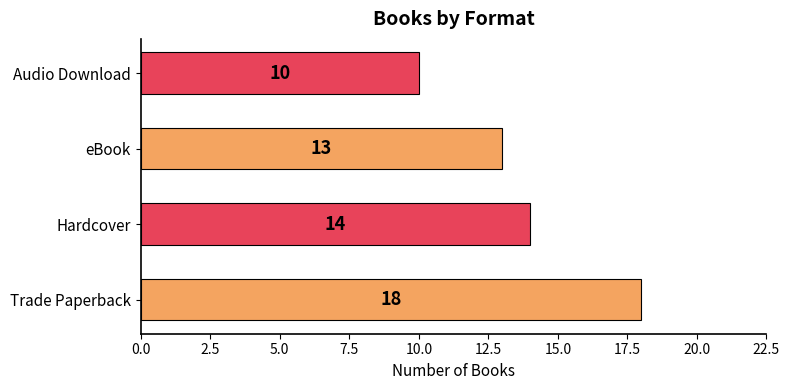

List the labels in order of value, smallest first.

Audio Download, eBook, Hardcover, Trade Paperback